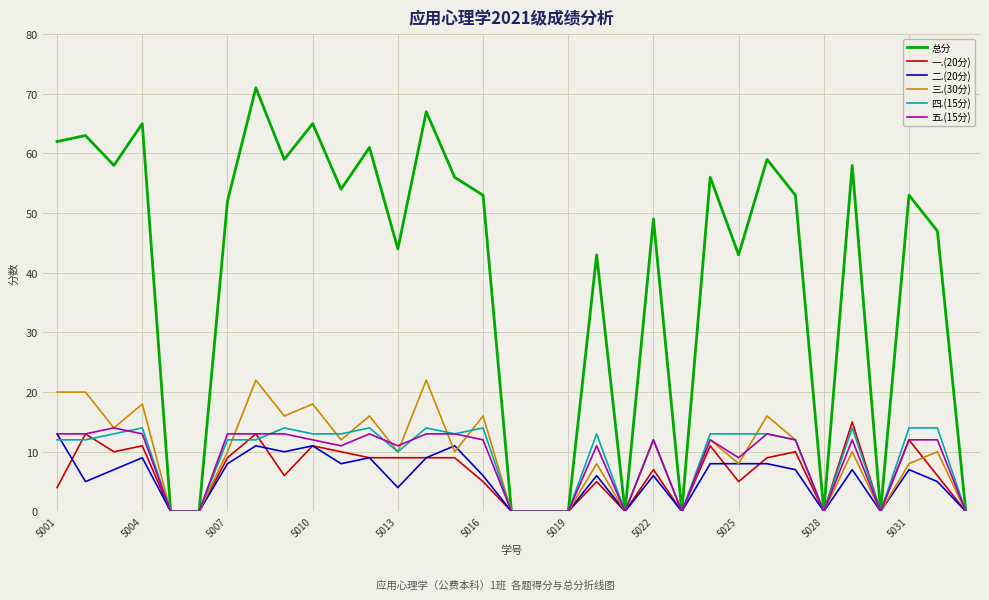

Which series has the largest range (max minus min)?

总分